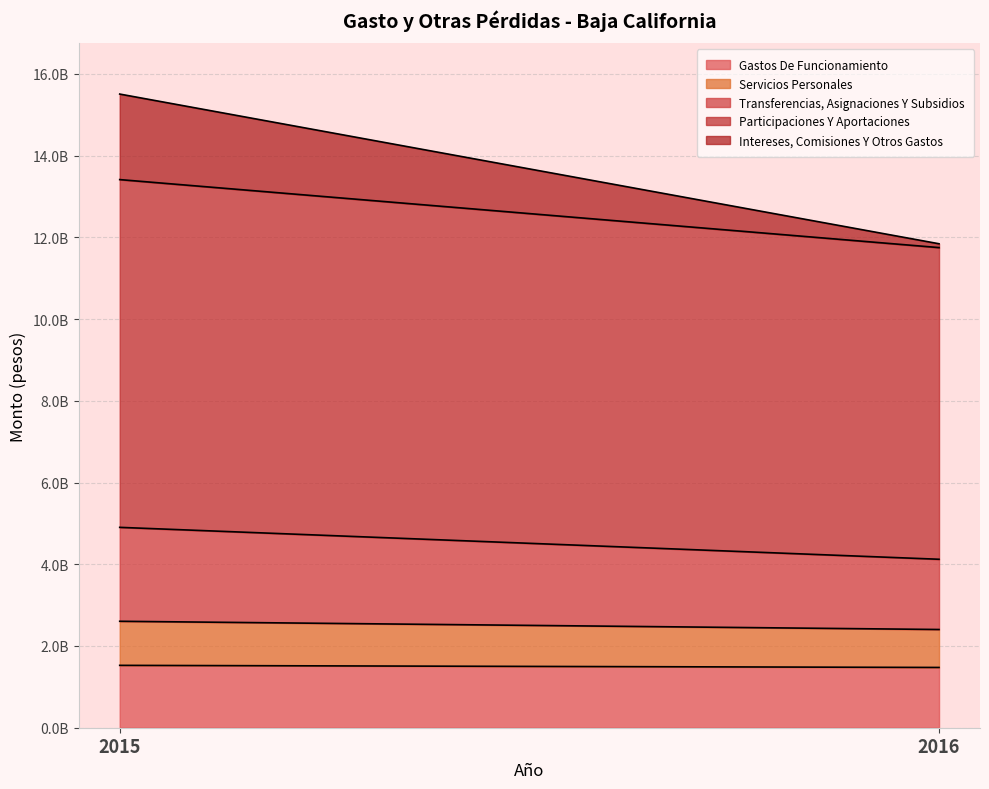

At which category does the chart reach its peak across all series?

2015